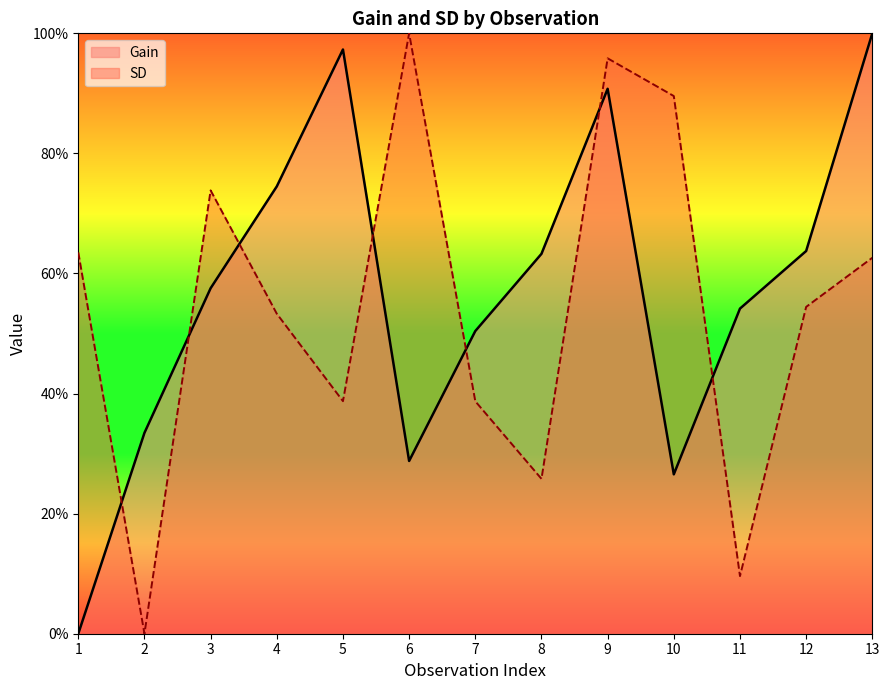

How many interior local valleys does the SD series have?

4